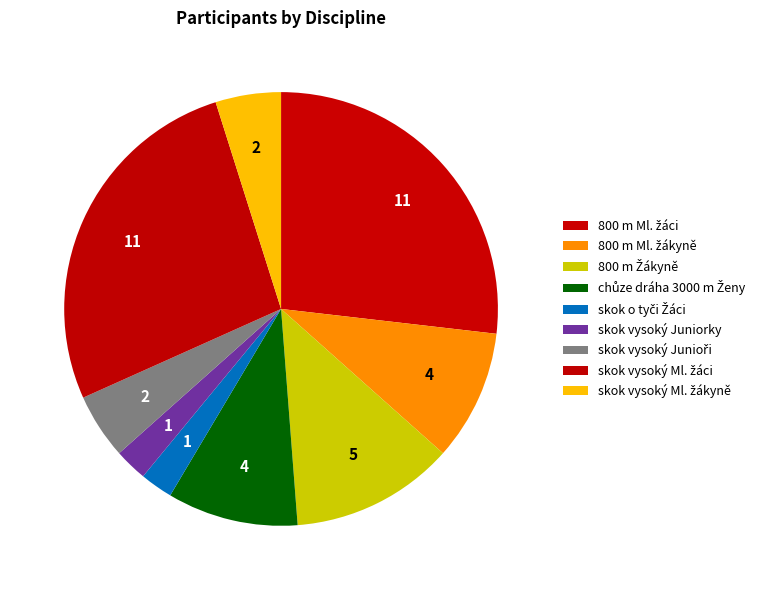

How many slices are in this pie chart?

9